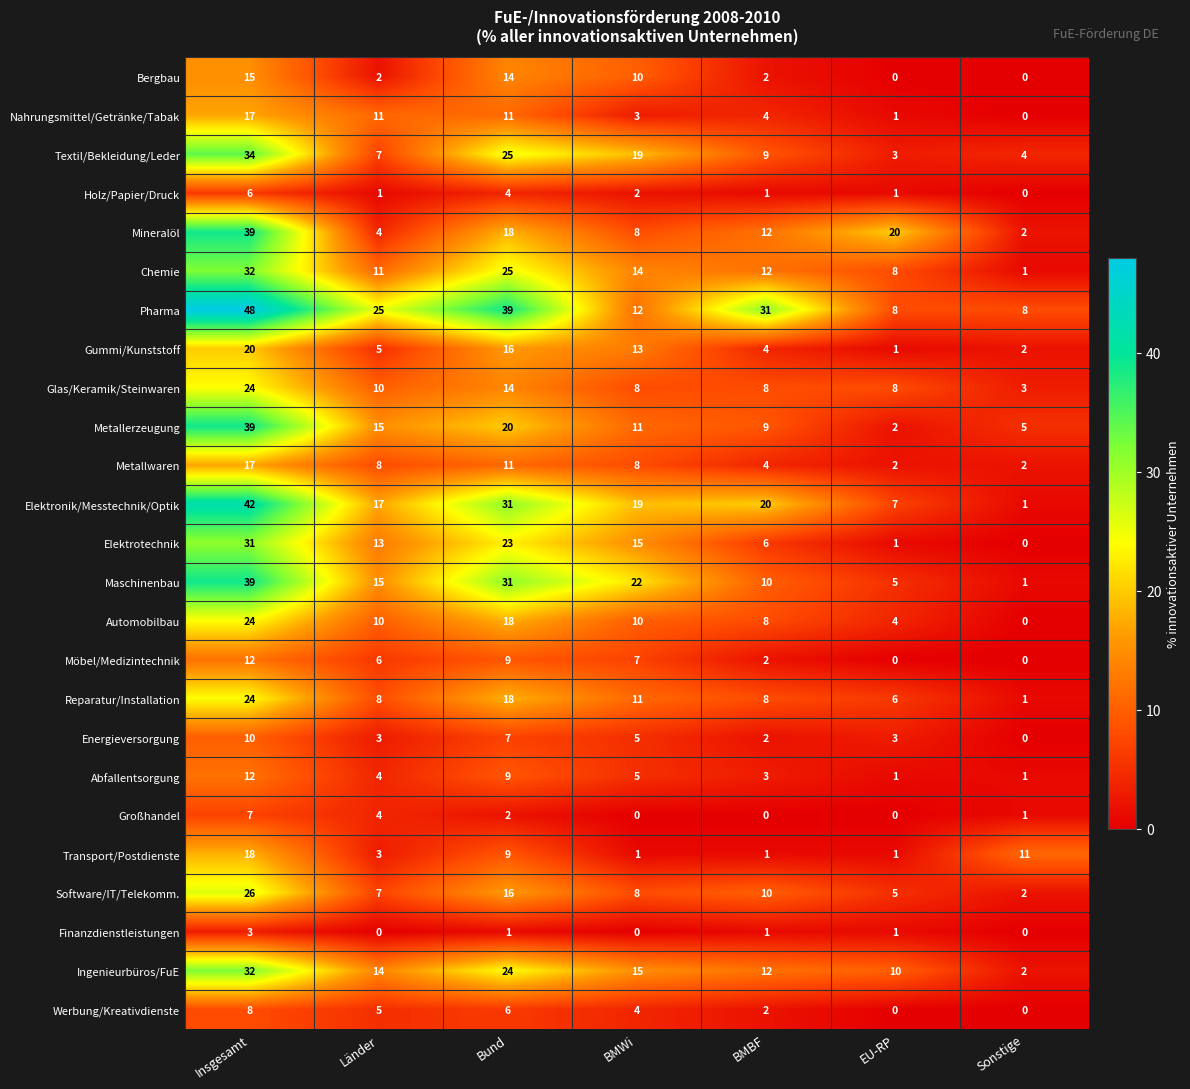

The value of Werbung/Kreativdienste at Bund is 6. True or false?

True